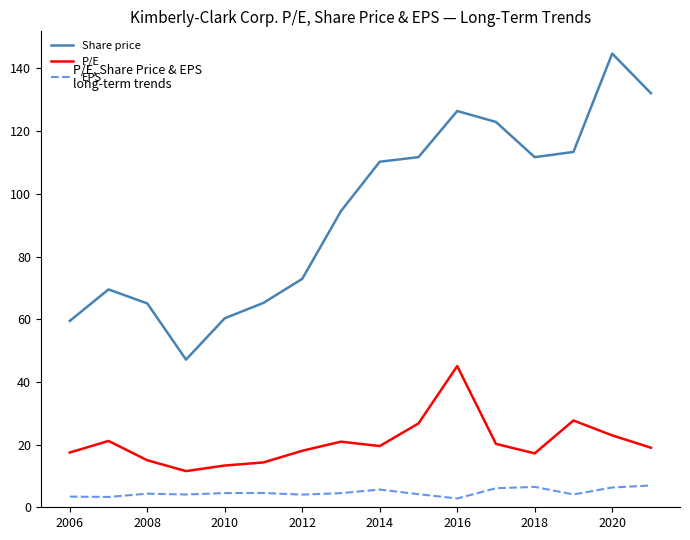

List the series in order of their overall mean, lowest first.

EPS, P/E, Share price